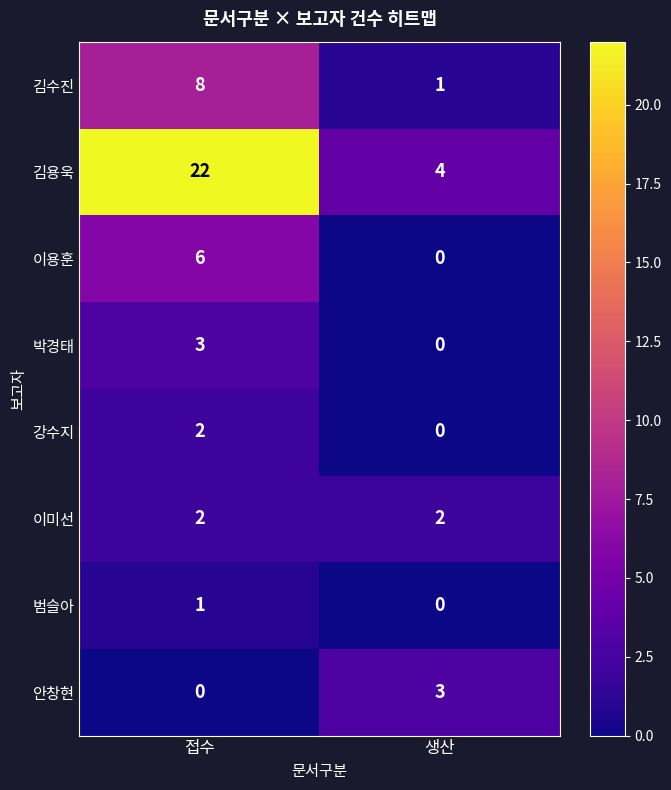

At which category is the sum across all series the highest?

접수